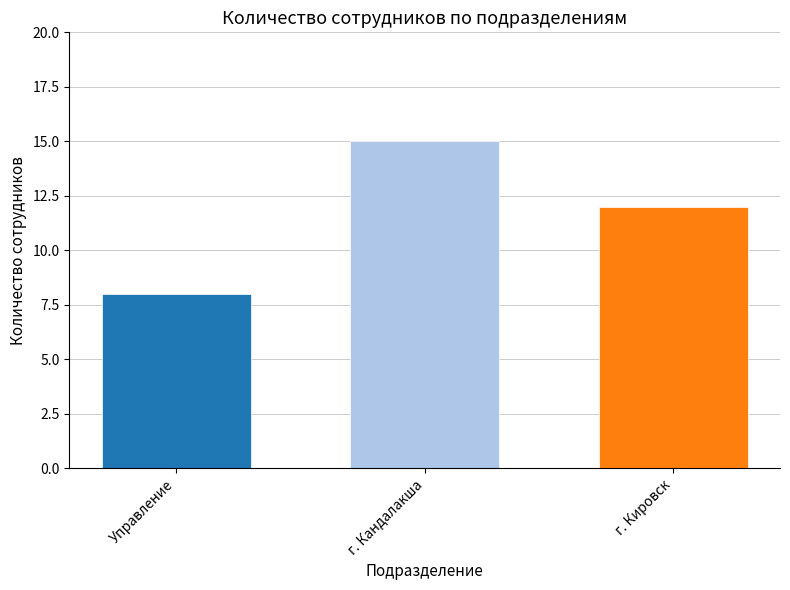

Which has a higher value, Управление or г. Кандалакша?

г. Кандалакша